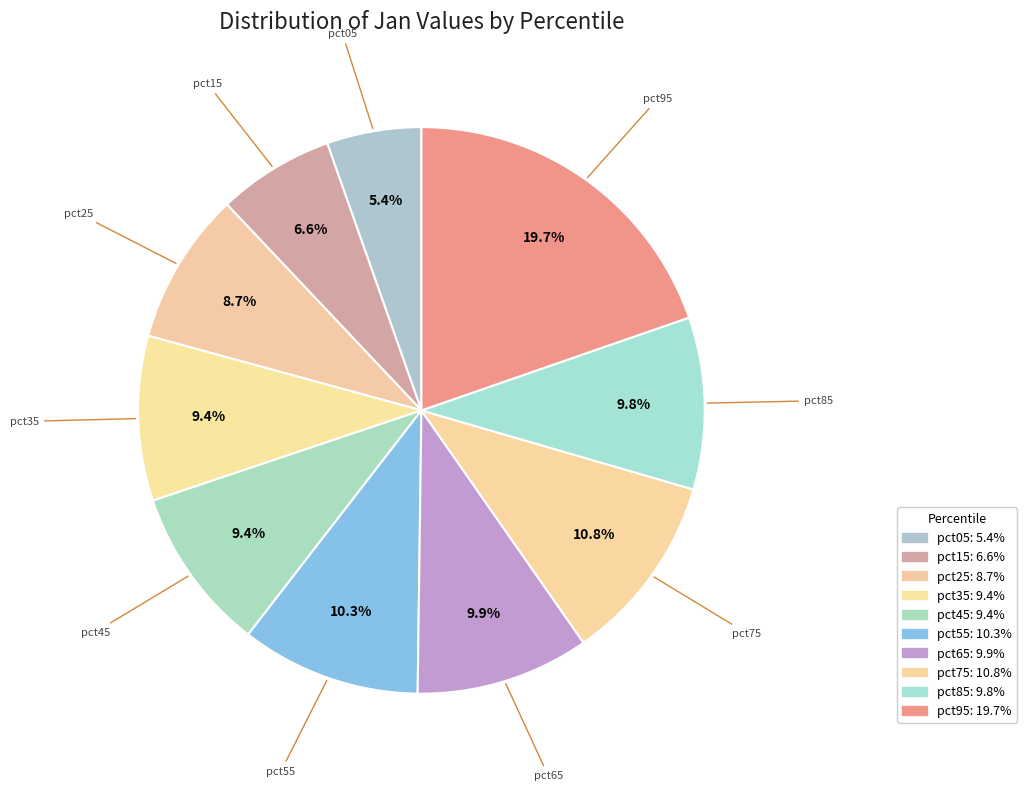

What percentage is the pct85 slice, to the nearest percent?

10%